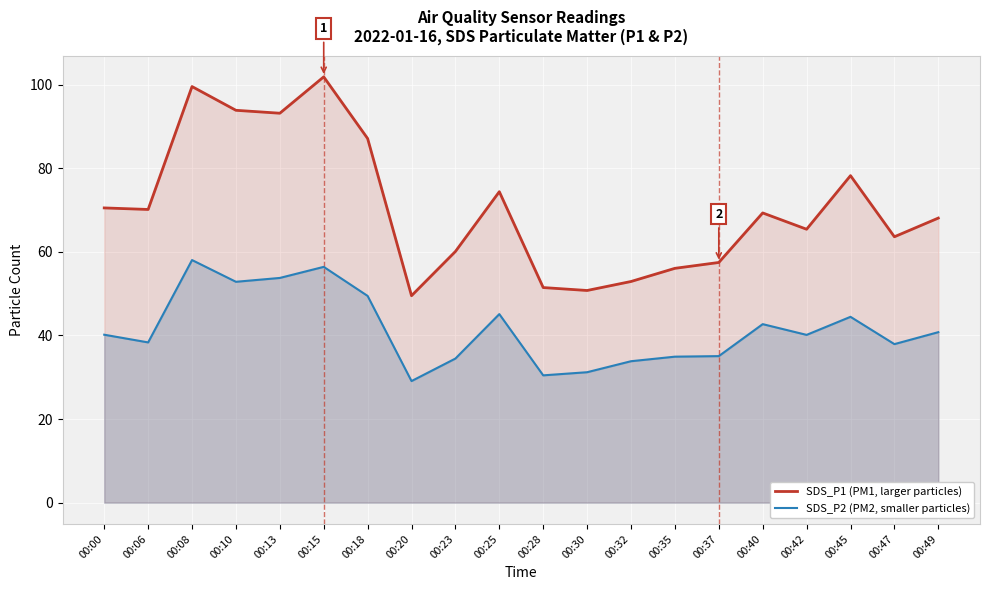

What is the difference between the highest and lowest values at 00:08?

41.5